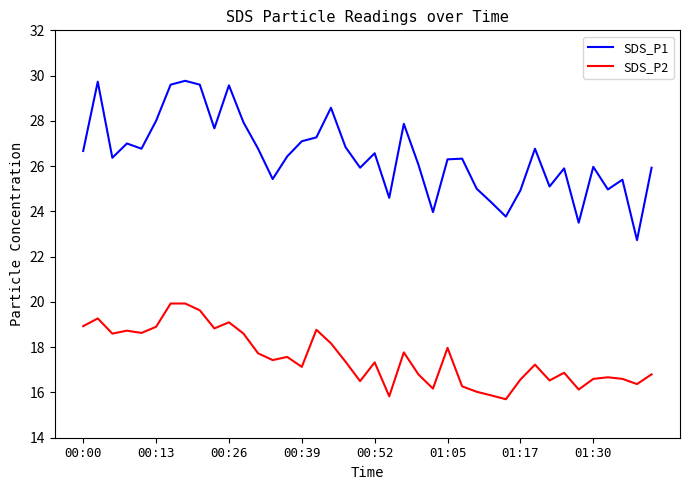

True or false: SDS_P1 and SDS_P2 cross at least once.

False